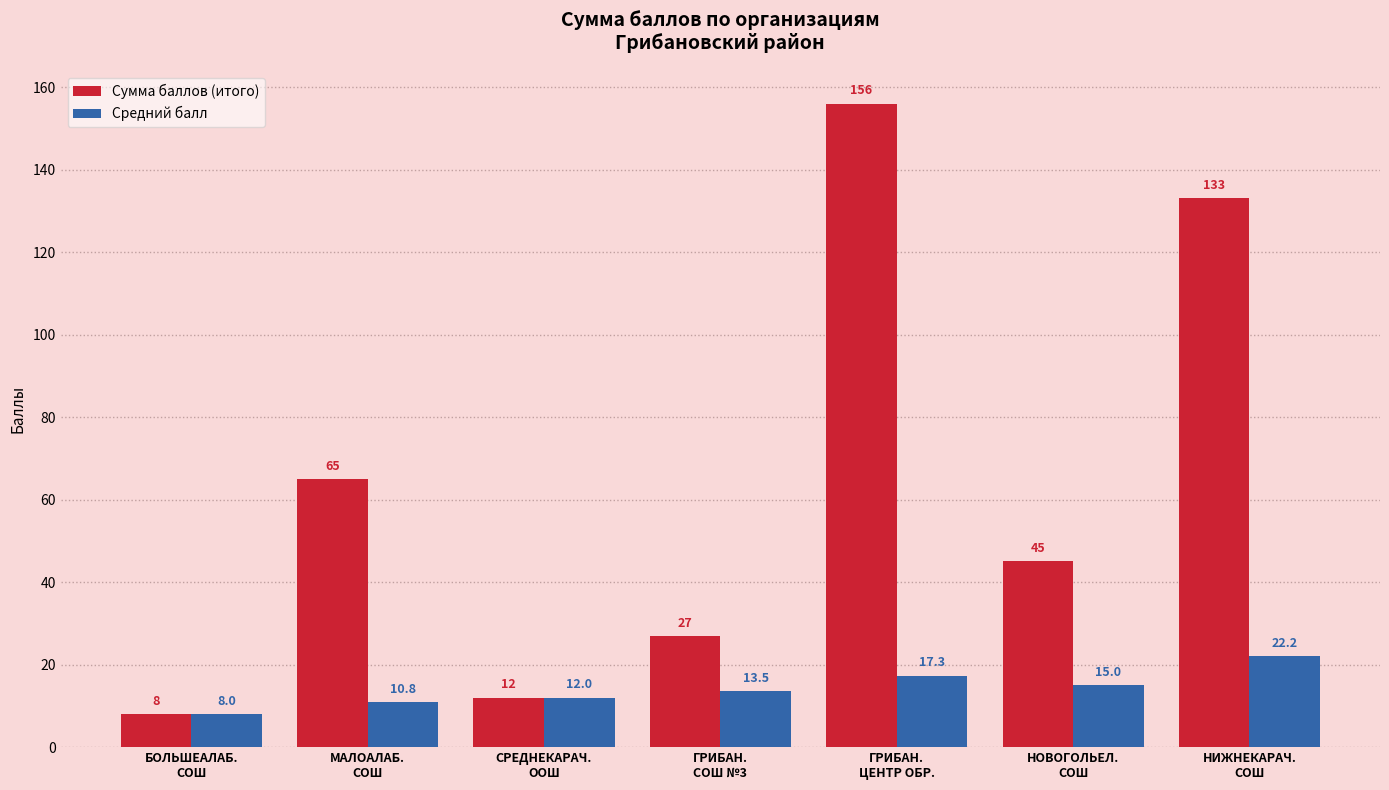

Read the Сумма баллов (итого) value at СРЕДНЕКАРАЧ.
ООШ.

12.0